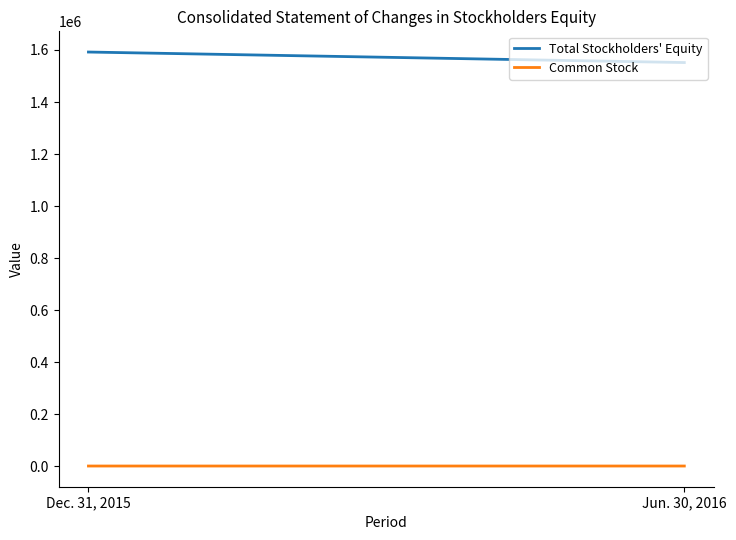

What is the spread (max minus min) of values at Dec. 31, 2015?

1591259